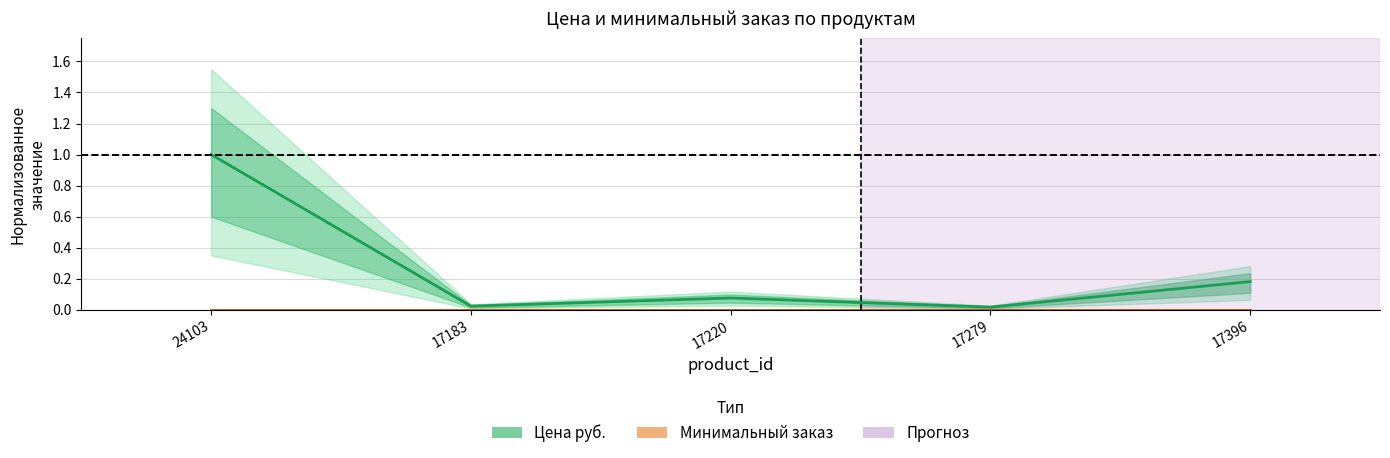

Which series has the widest spread of values?

Цена руб. (центр)